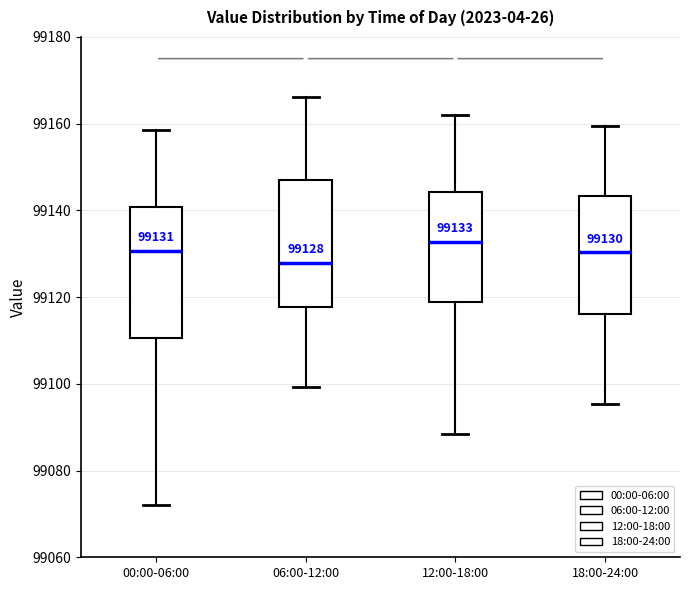

Which box has the lowest median line?

06:00-12:00